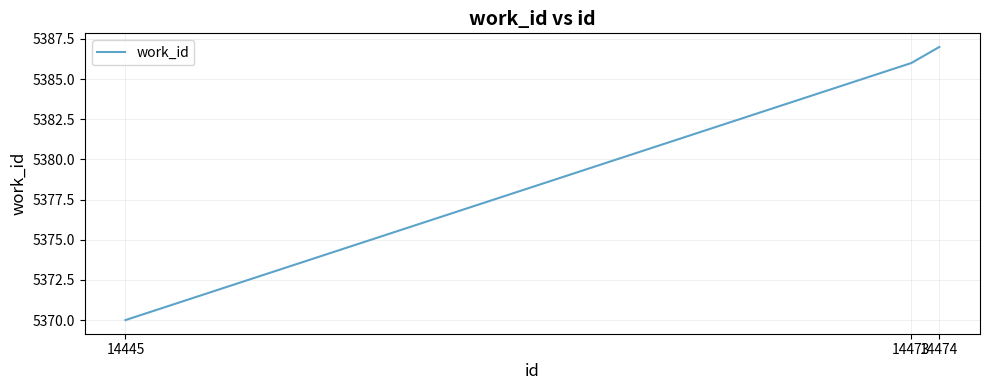

Which category has the highest value across all series?

14474